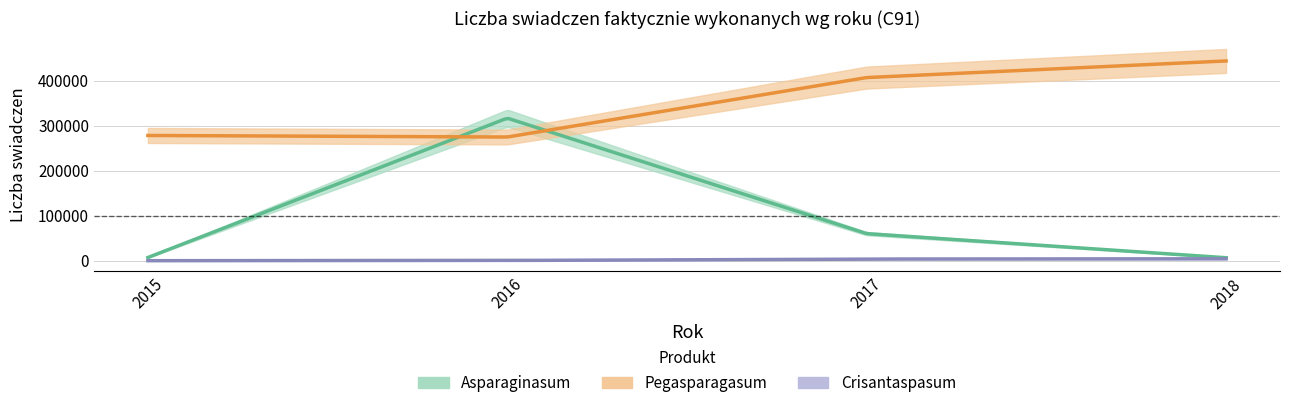

At which label is Crisantaspasum closest to 2108?

2017